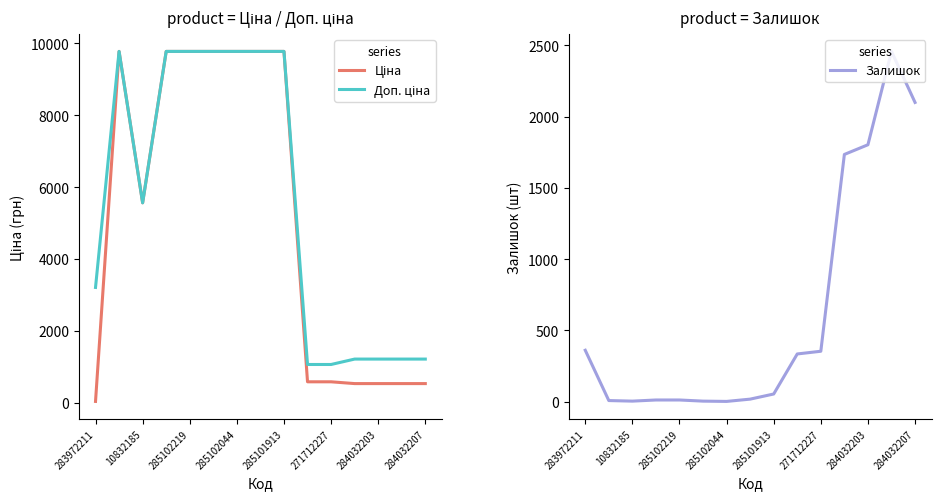

At 13, list the series in order from smallest to largest.

Ціна, Доп. ціна, Залишок